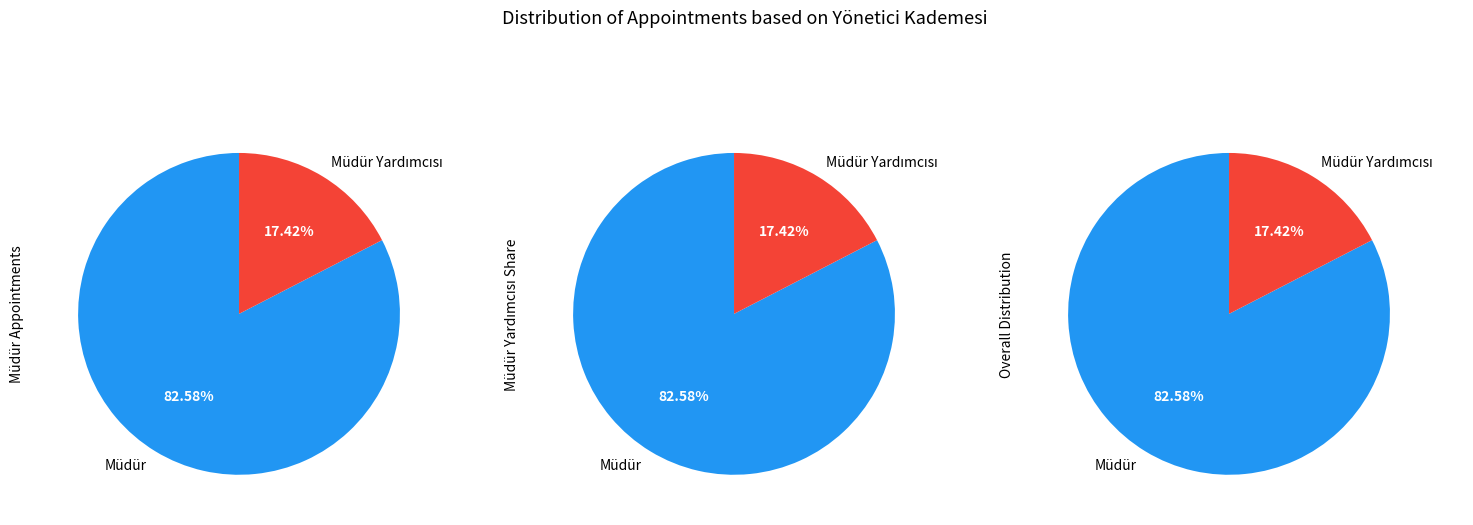

To the nearest percent, what portion does Müdür represent?

83%